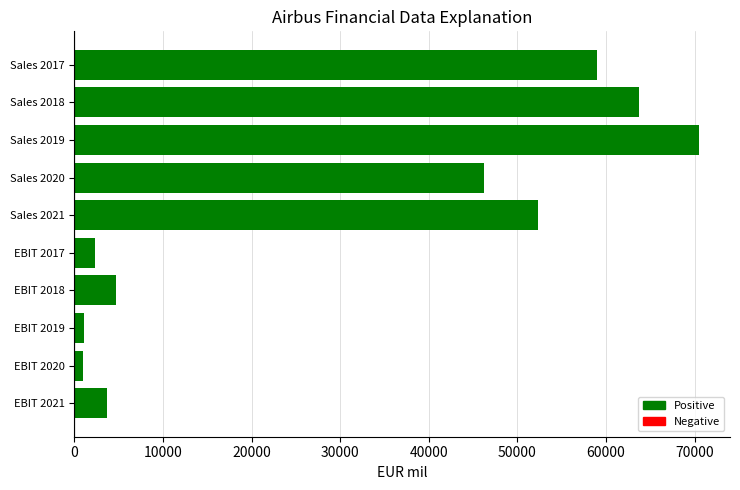

Where is the data nearest to the value 35739?

Sales 2020